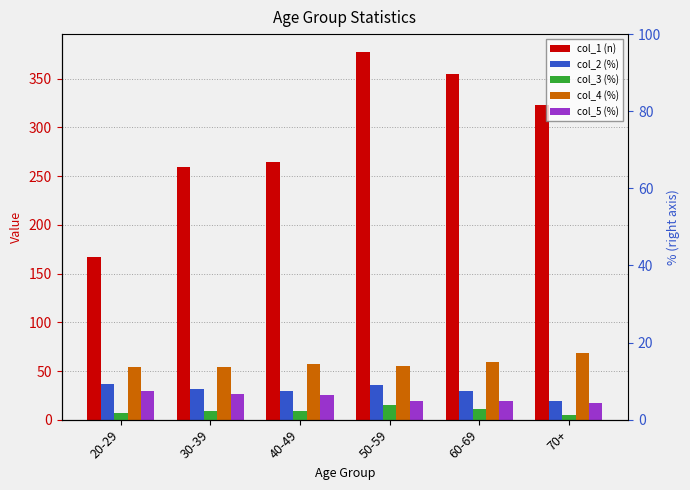

Which category has the lowest value in the col_4 (%) series?

30-39